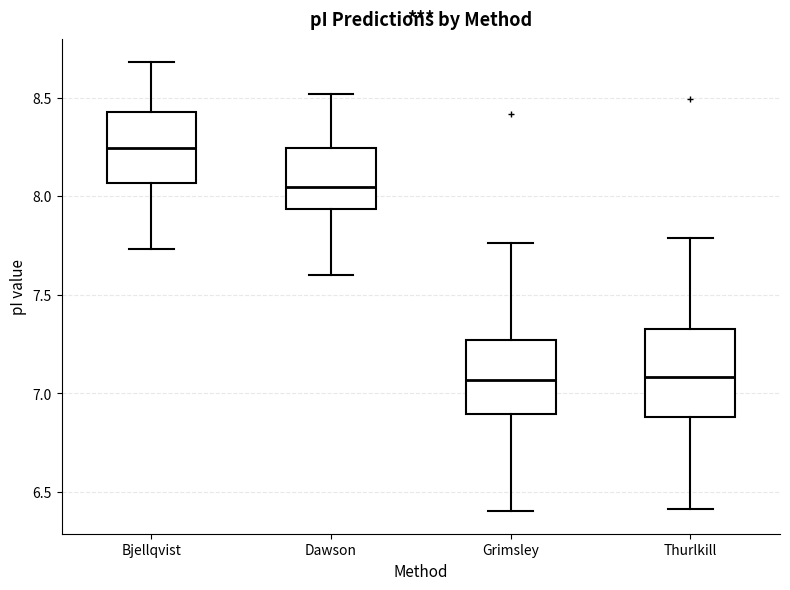

Where does the lower whisker of the box for Thurlkill end on the y-axis? The values are not printed on the chart, so give them approximately, as read against the axis.

6.40